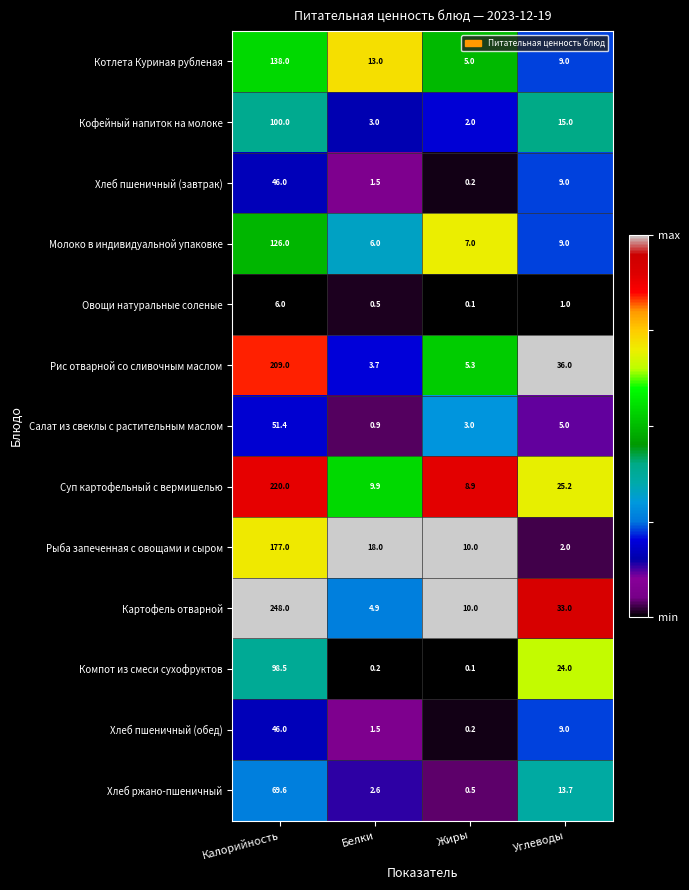

At which category does the chart reach its minimum across all series?

Жиры